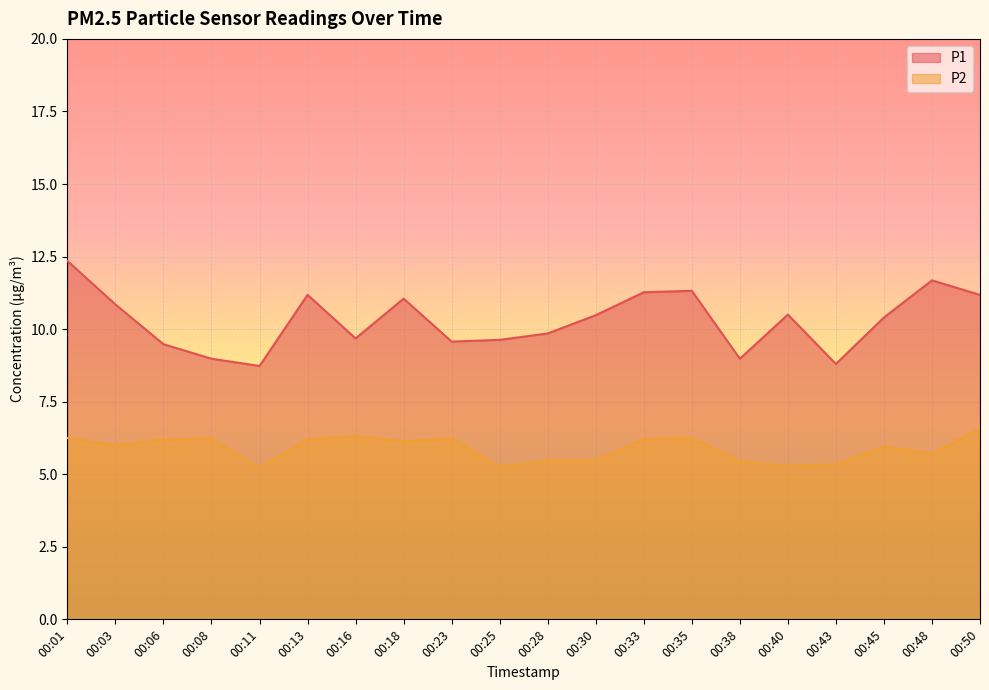

The value of P2 at 00:30 is 9.8. True or false?

False